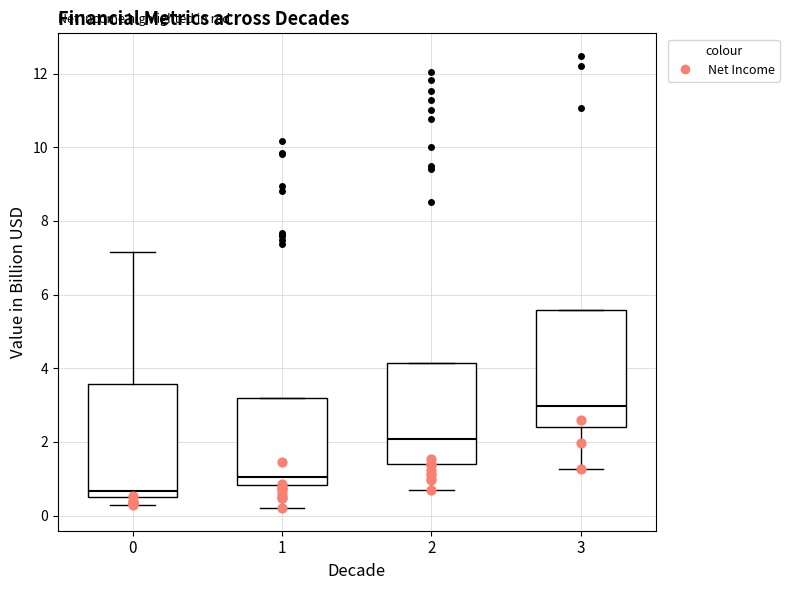

Where is the upper edge of the box at x = 2 on the y-axis? The values are not printed on the chart, so give them approximately, as read against the axis.

4.2